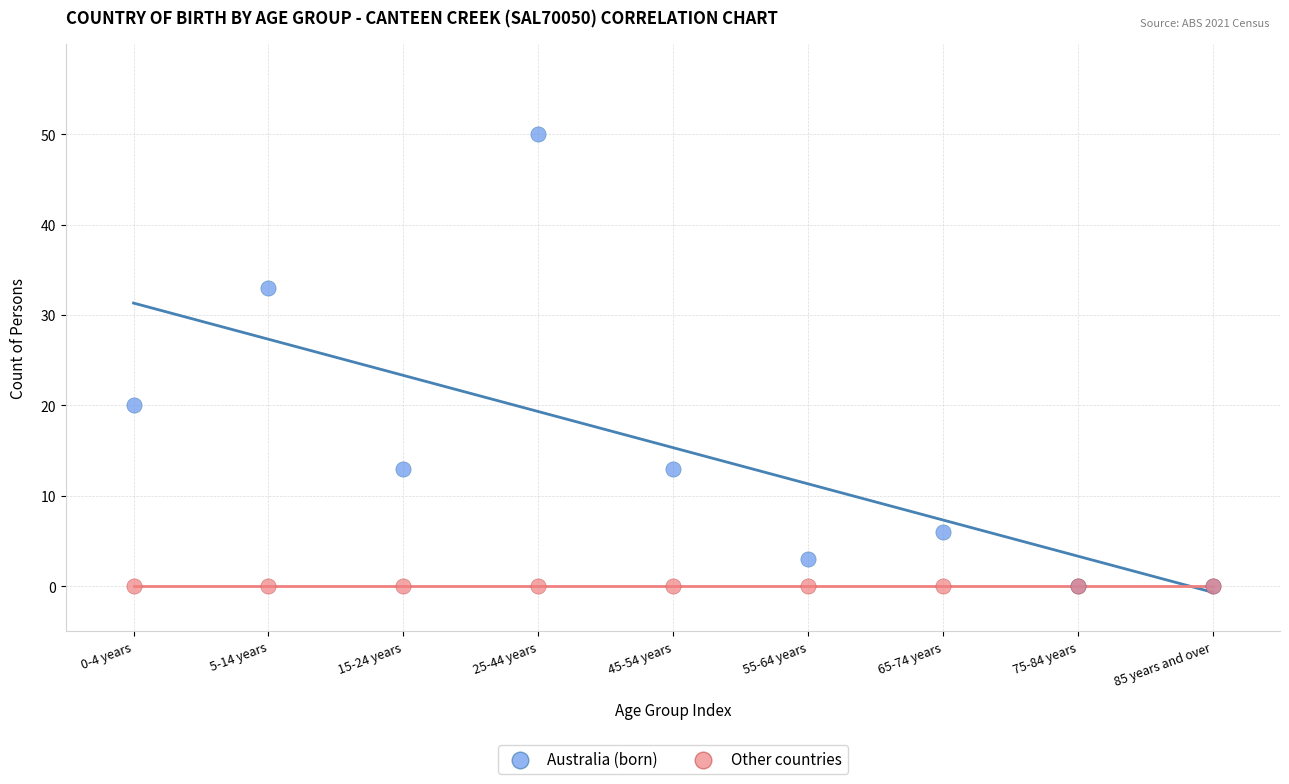

What are all the series names shown in the legend?

Australia (born), Other countries